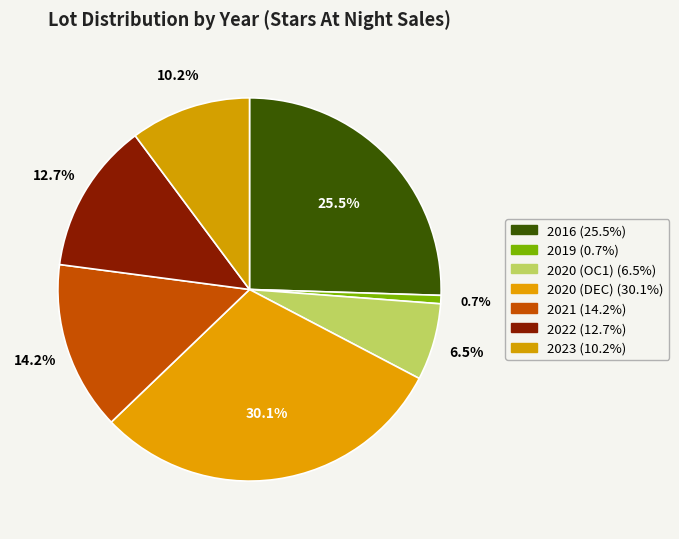

Count the number of slices in the pie.

7